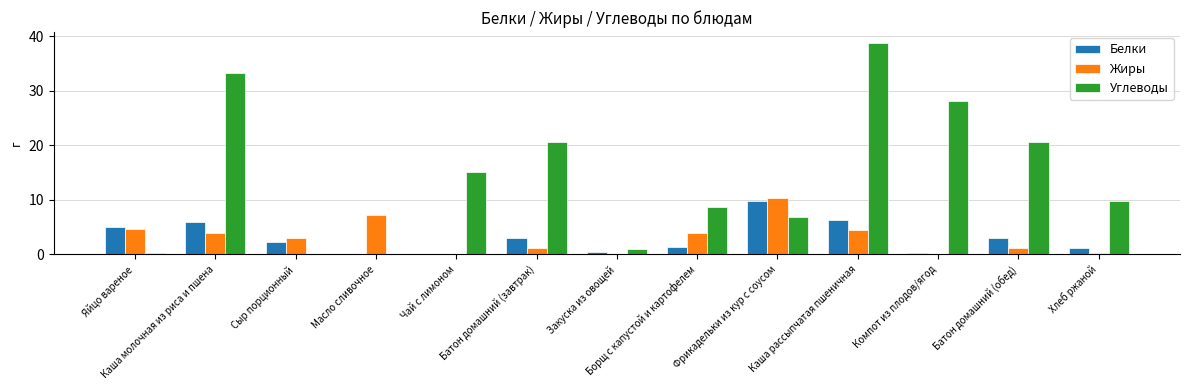

What is the sum of all Углеводы values?

183.5